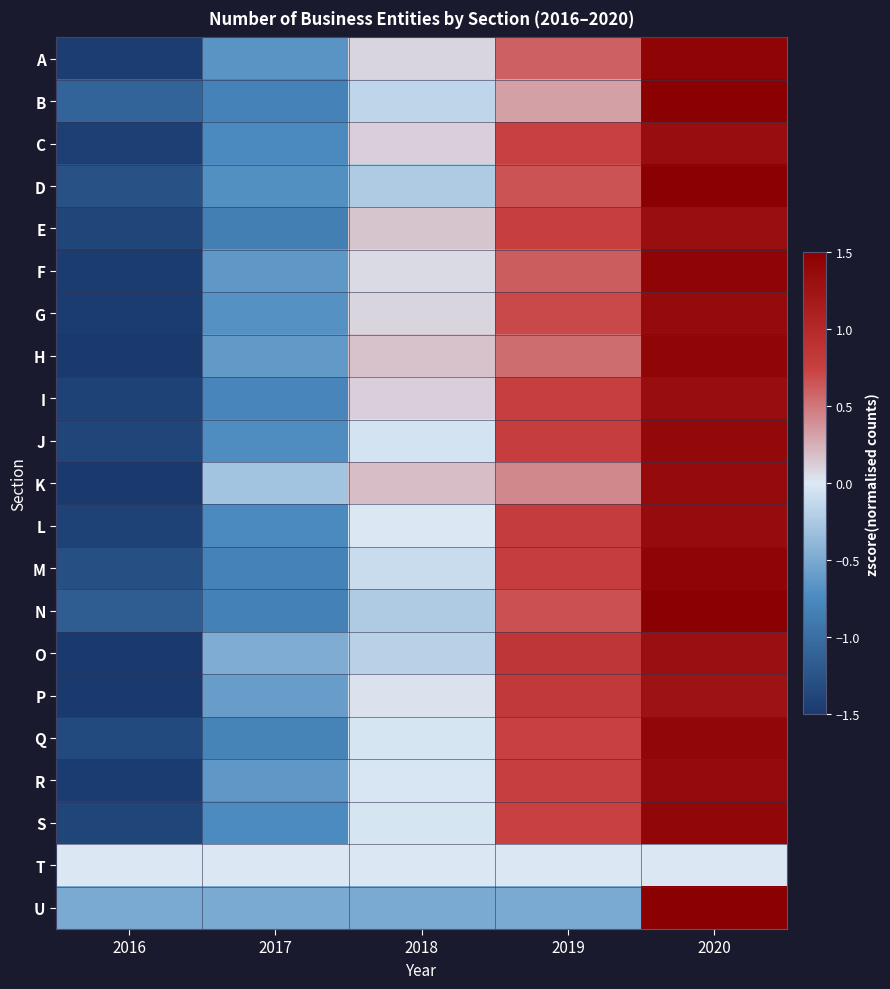

Which has a higher value, 2017 or 2019?

2019